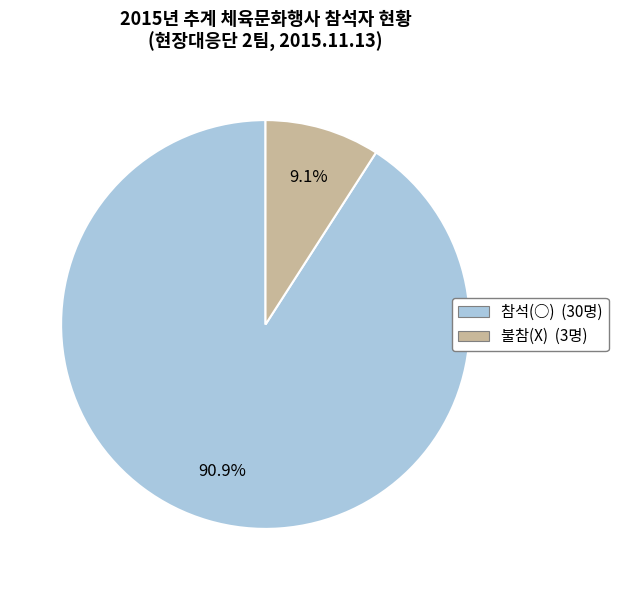

Is there any slice that represents more than half of the pie?

Yes